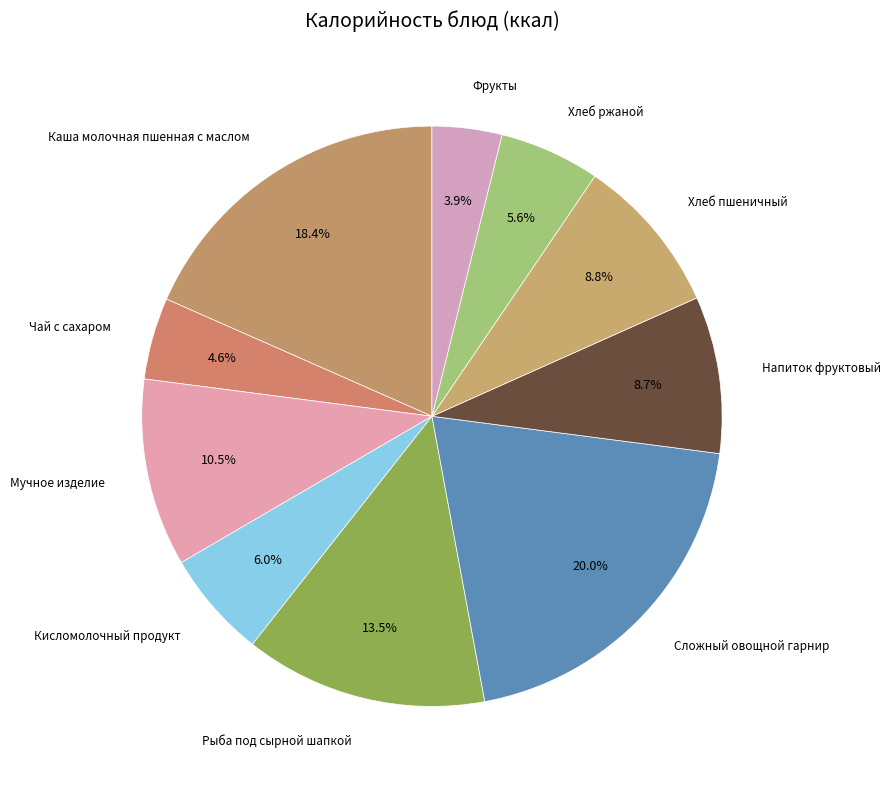

Is Хлеб пшеничный the majority of the pie?

No